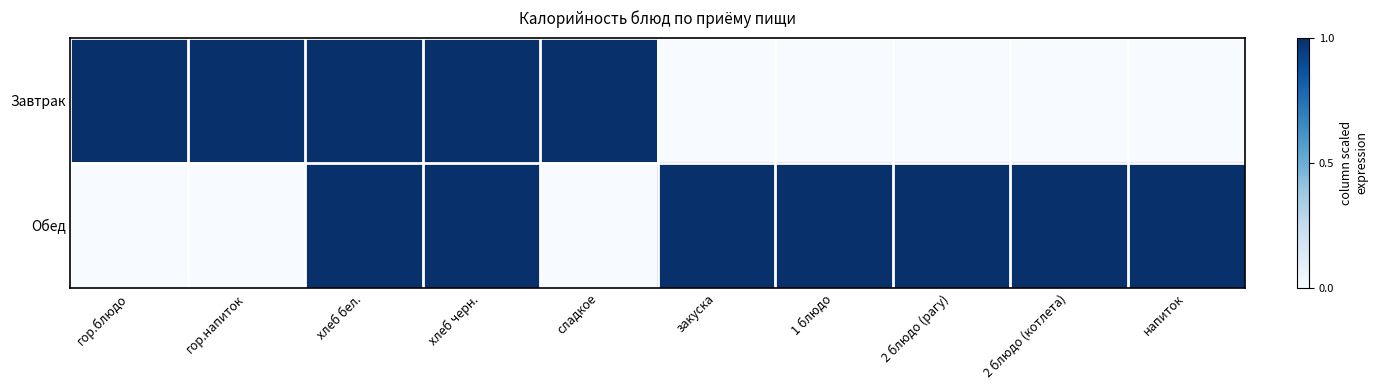

Rank the series at напиток from lowest to highest value.

Завтрак, Обед